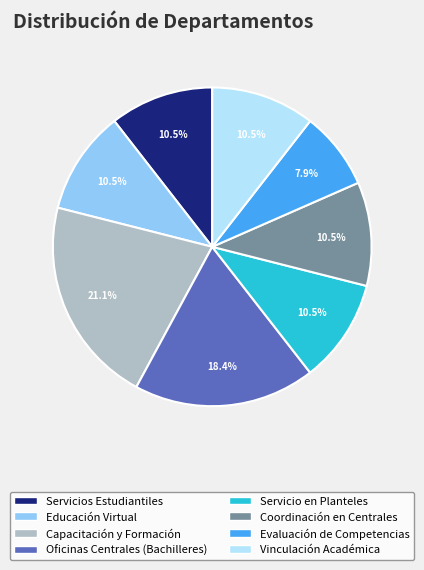

Count the number of slices in the pie.

8